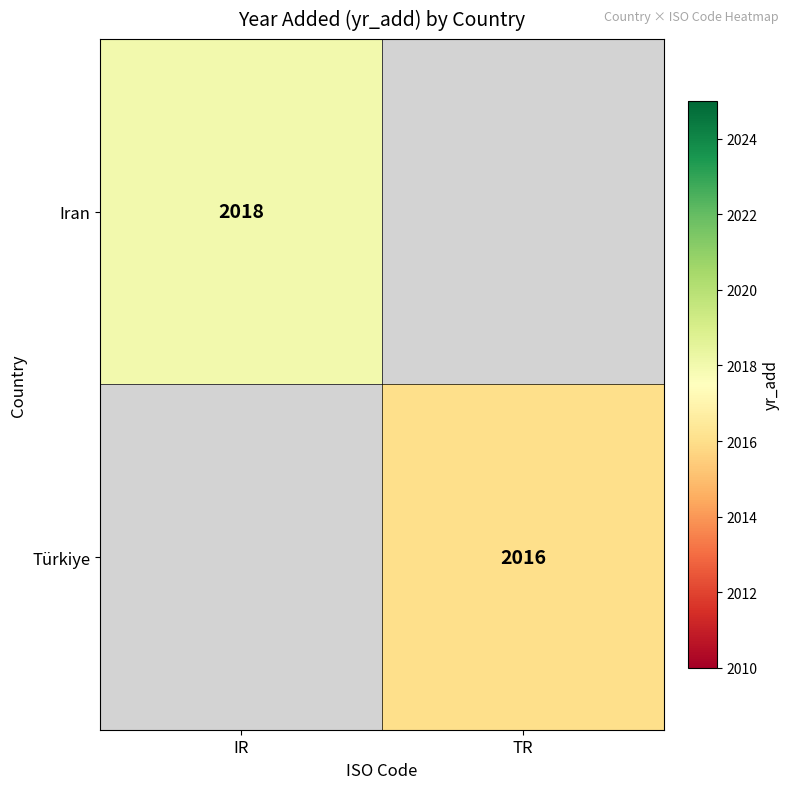

True or false: Türkiye has a value of 2985 at TR.

False